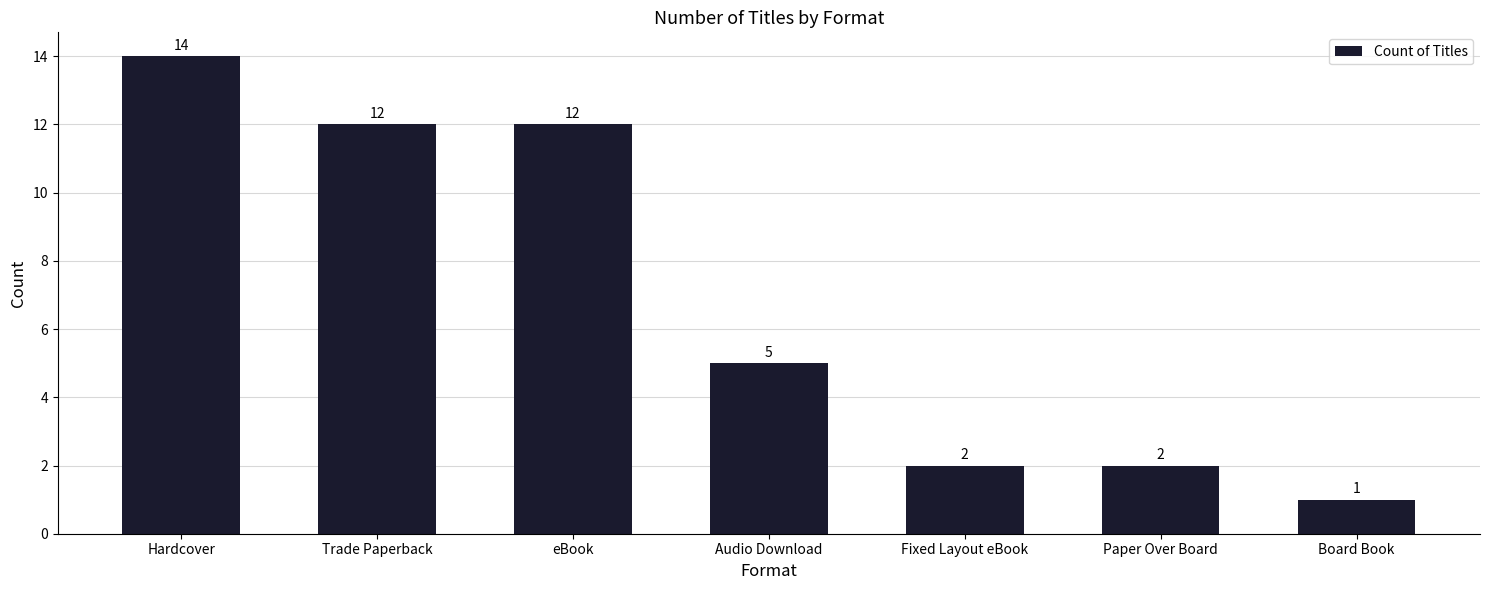

Does the chart contain any negative values?

No